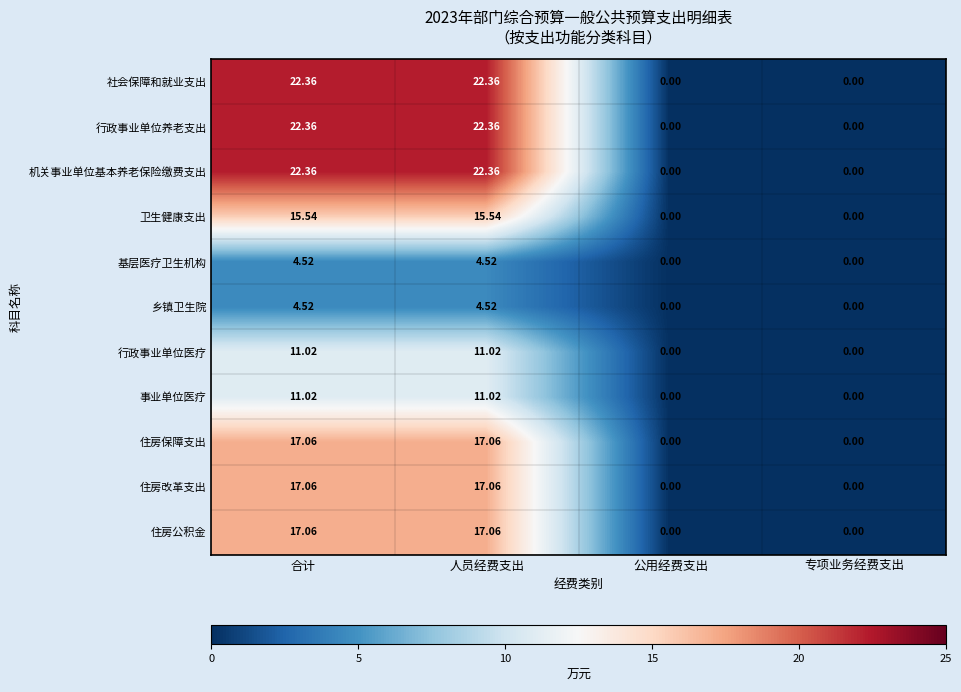

What is the total value across all series at 合计?

164.9